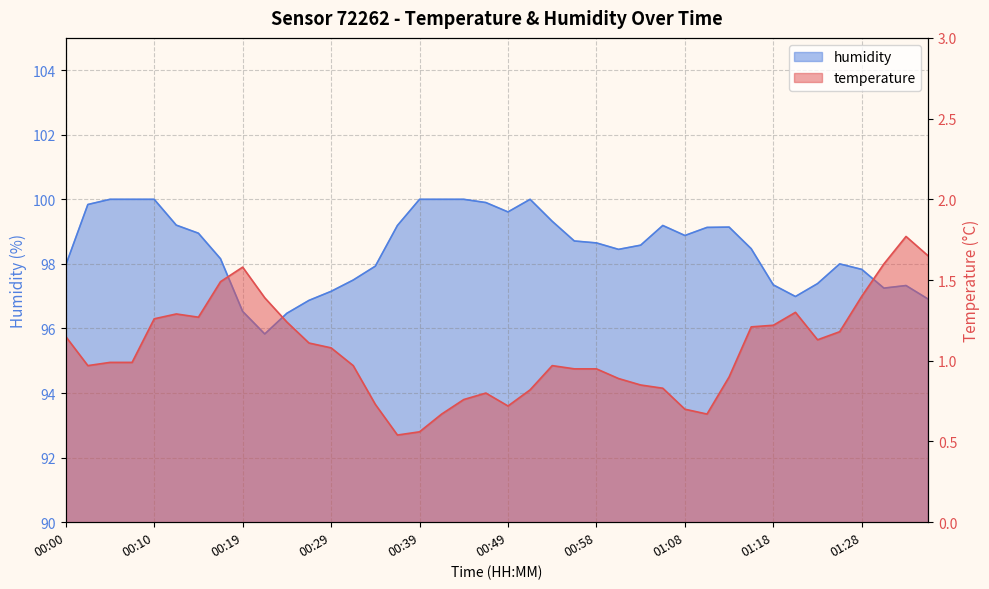

At which label is temperature closest to 1?

00:05